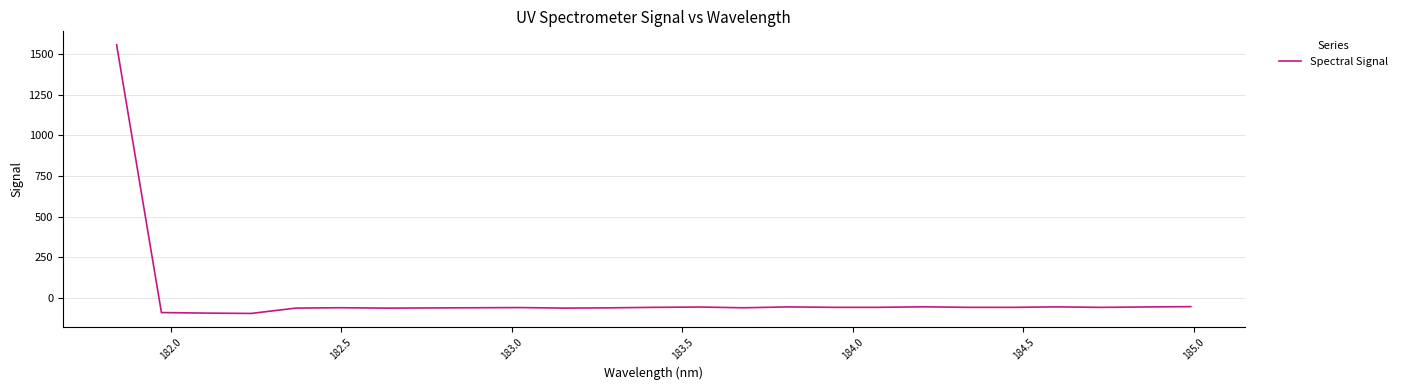

What is the maximum value shown in the chart?

1555.7